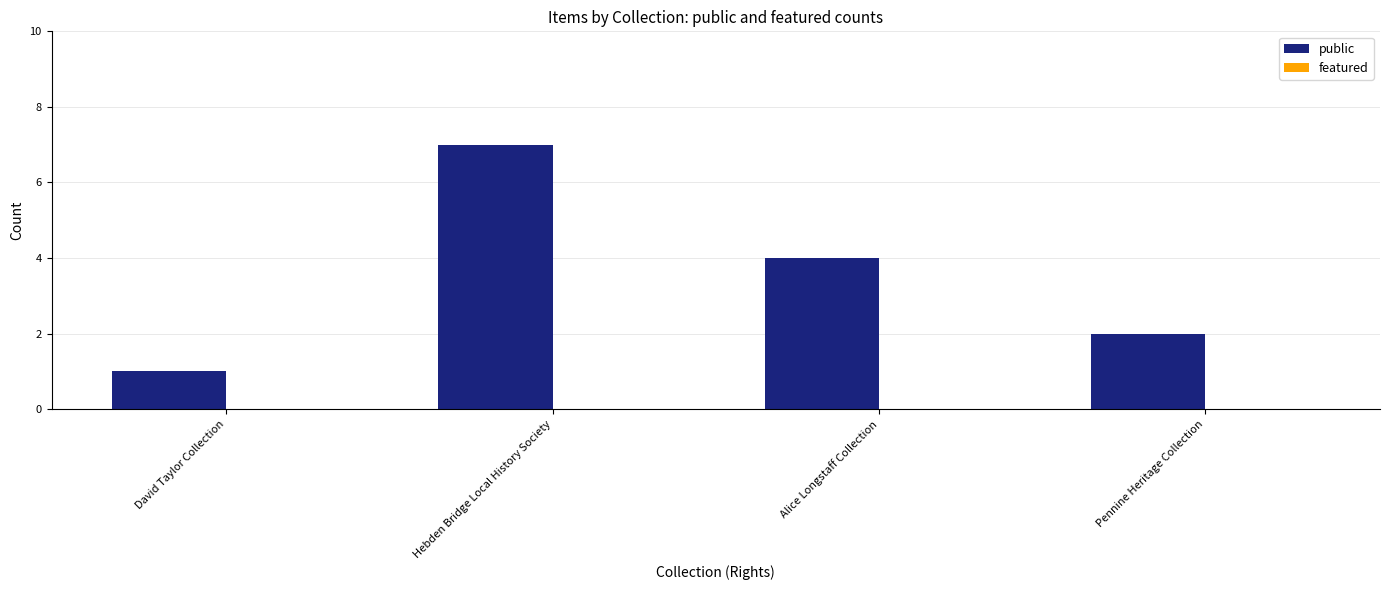

Which has a higher value, Alice Longstaff Collection or David Taylor Collection?

Alice Longstaff Collection